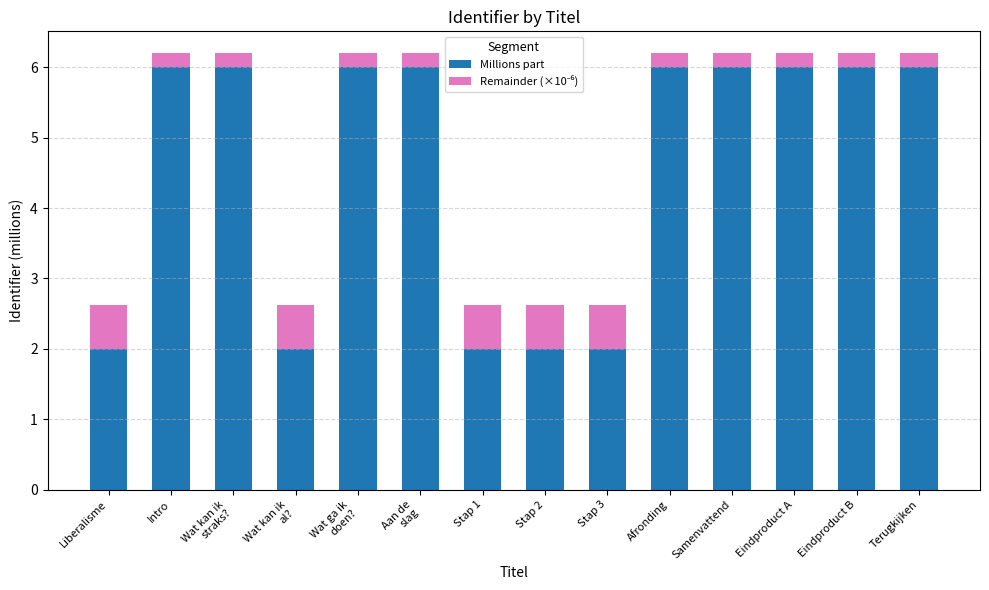

The Millions part series shows 6.0 at Samenvattend. True or false?

True